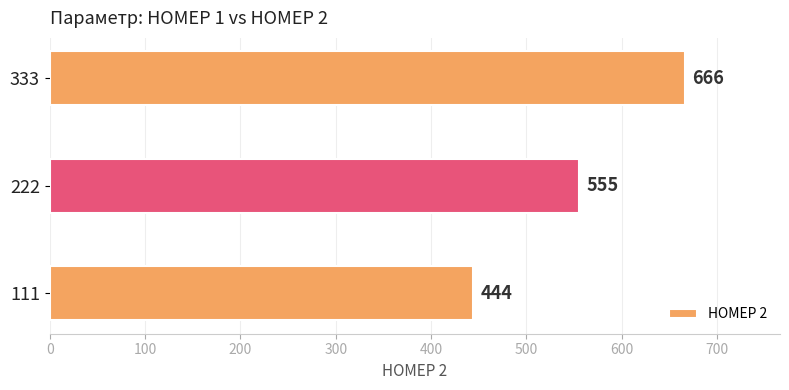

What is the difference between the second highest and minimum values?

111